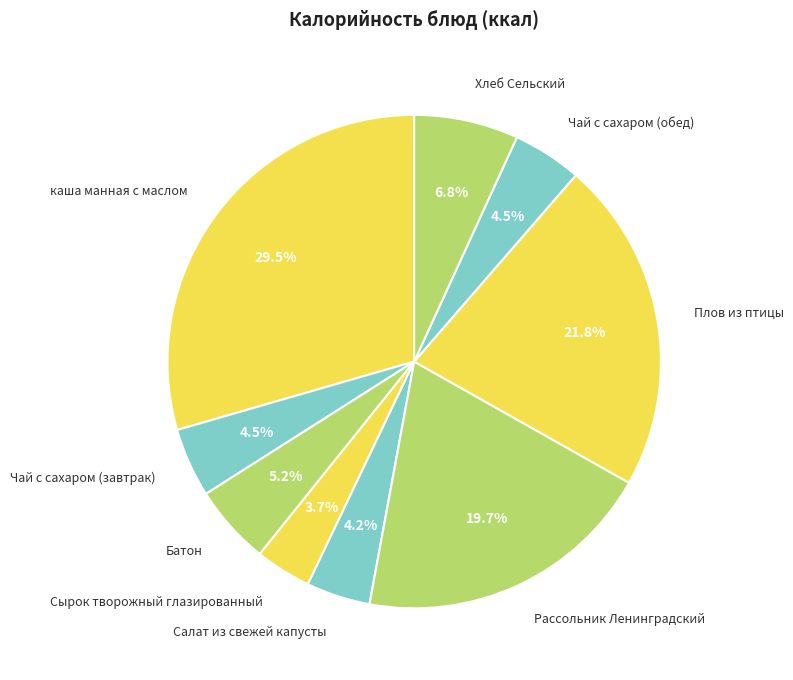

Does any single category account for the majority?

No